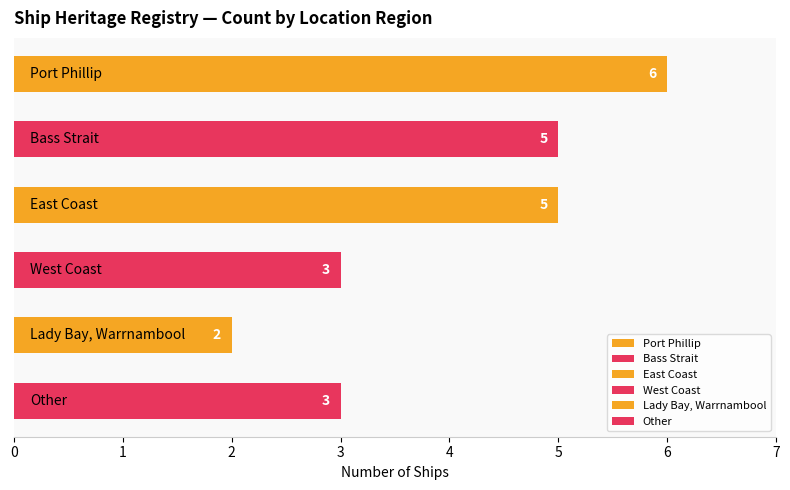

What is the average value?

4